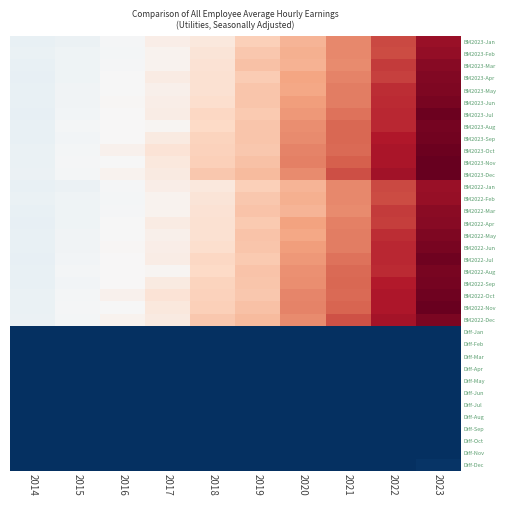

What is the spread (max minus min) of values at 2023?

50.5